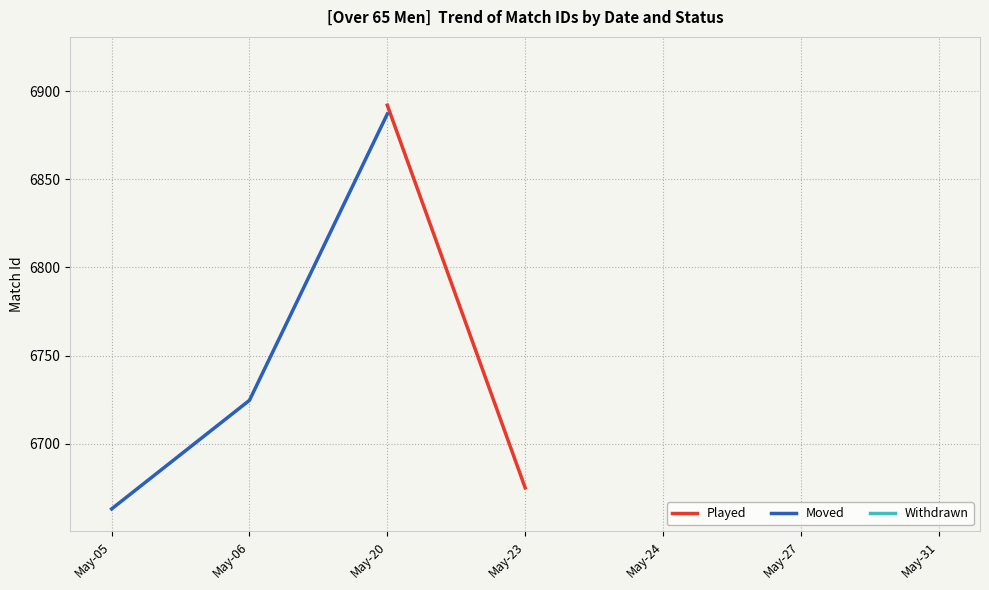

At which label is Played closest to 6793?

May-20